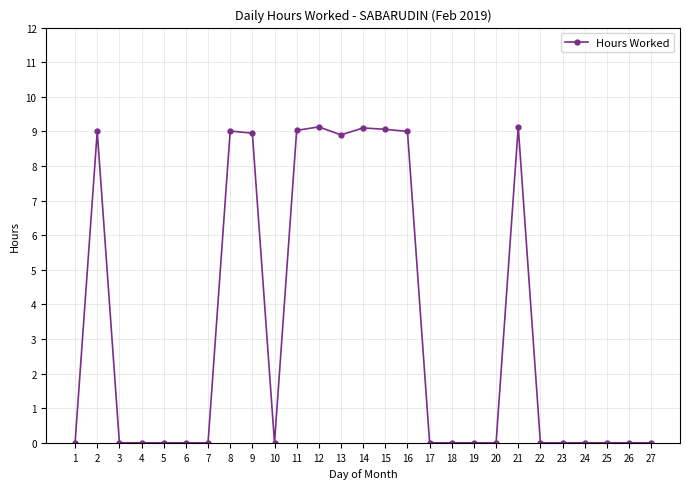

What is the value of the 8th point from the left?

9.0